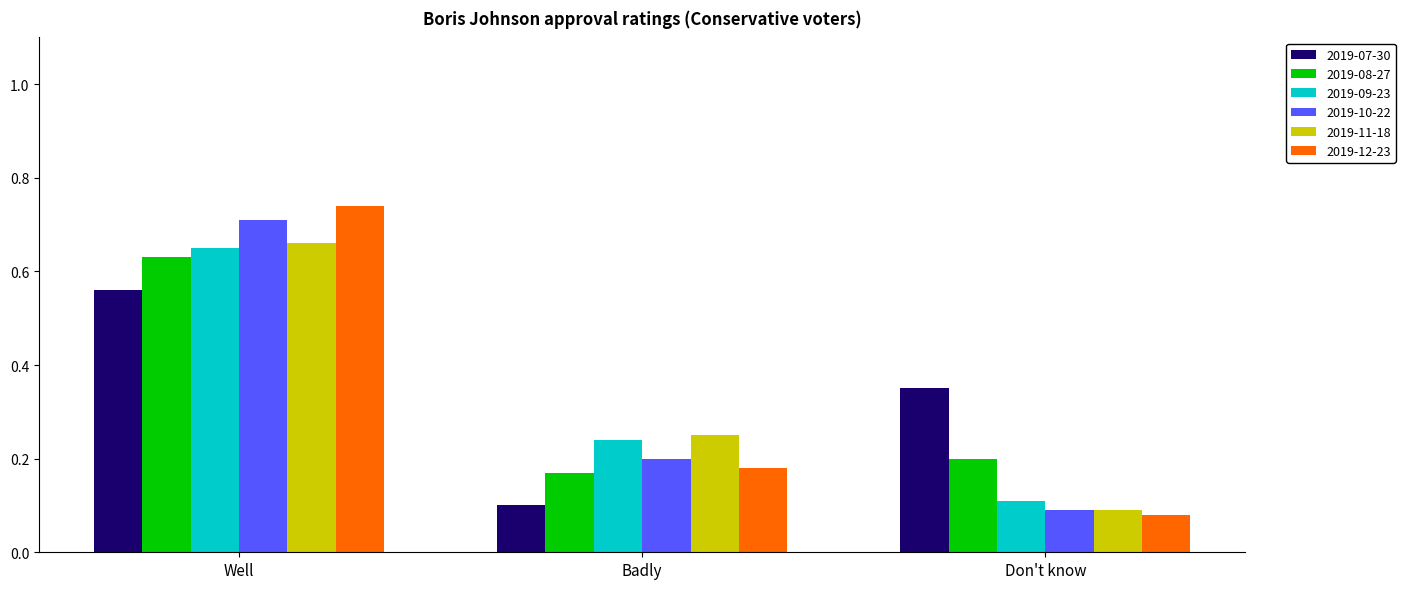

The value of 2019-10-22 at Don't know is 0.1. True or false?

True